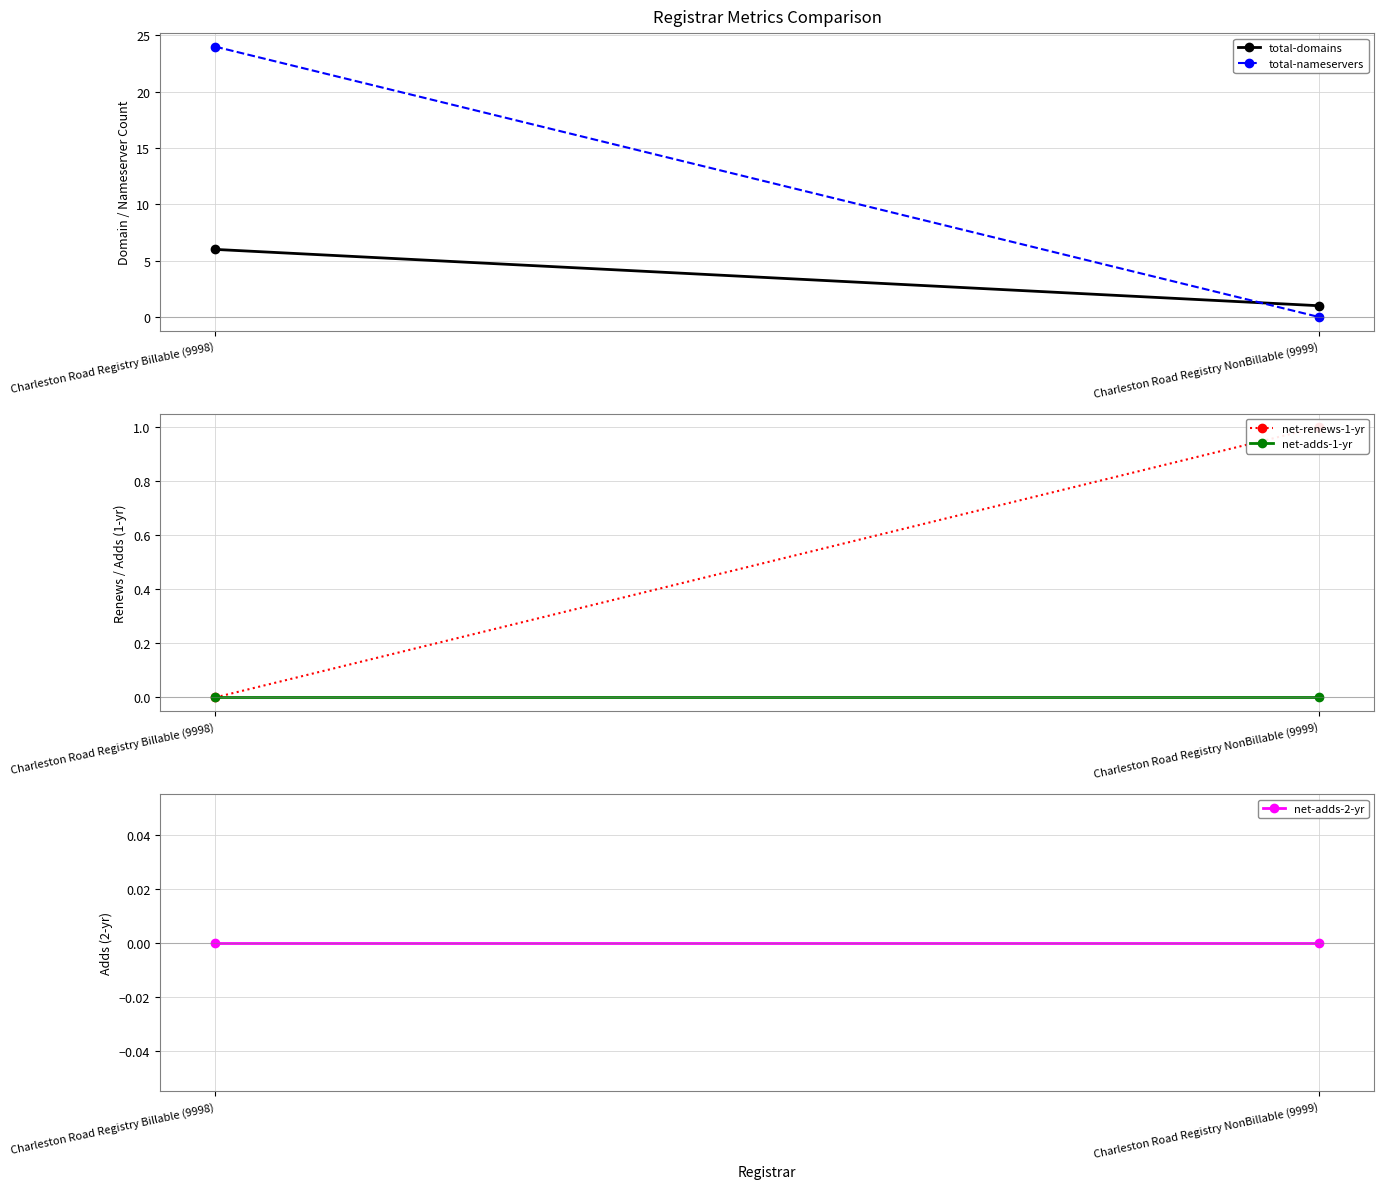

Rank the series at Charleston Road Registry Billable (9998) from lowest to highest value.

net-renews-1-yr, net-adds-1-yr, net-adds-2-yr, total-domains, total-nameservers